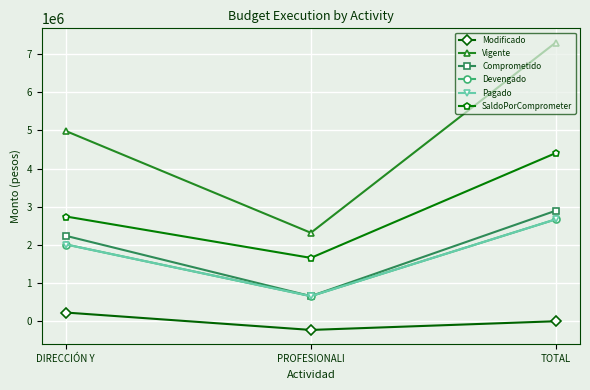

Is this an area chart (filled region under the line)?

No